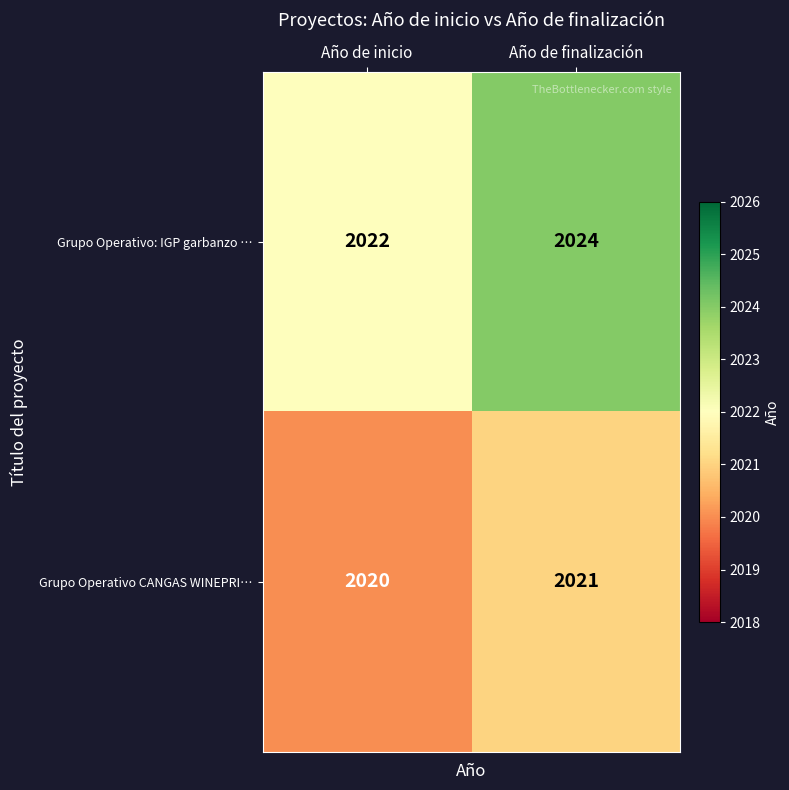

At which category is the sum across all series the highest?

Año de finalización